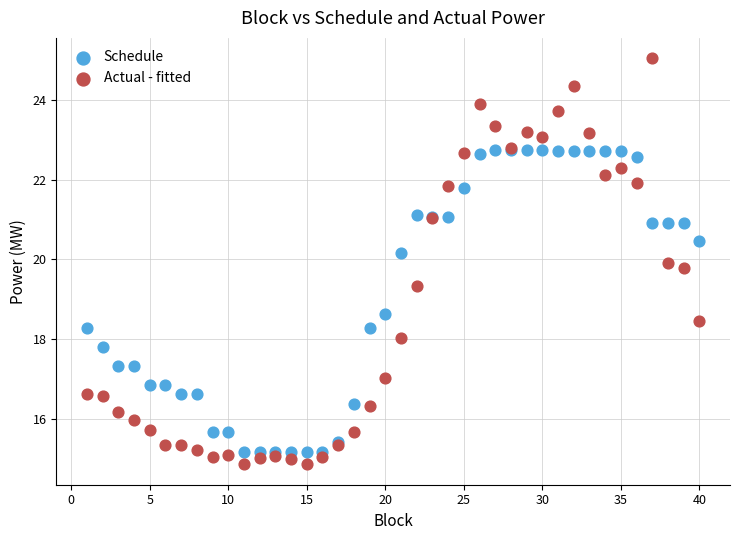

Which series reaches the maximum Y coordinate?

Actual - fitted